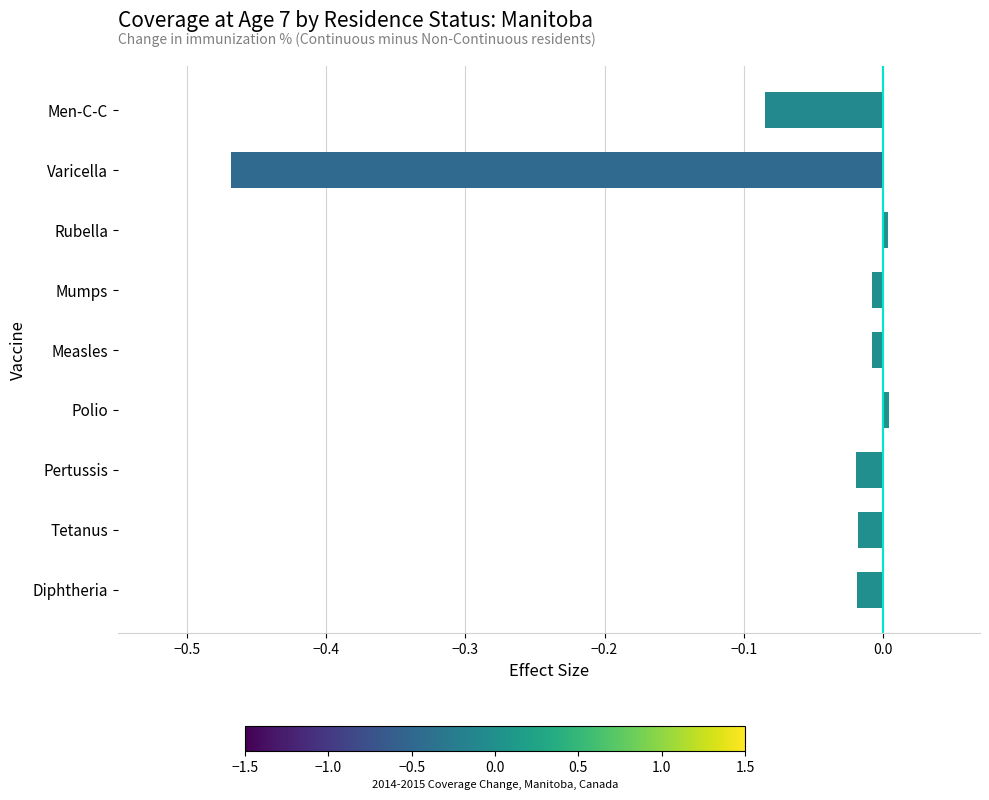

Between Diphtheria and Men-C-C, which is larger?

Diphtheria